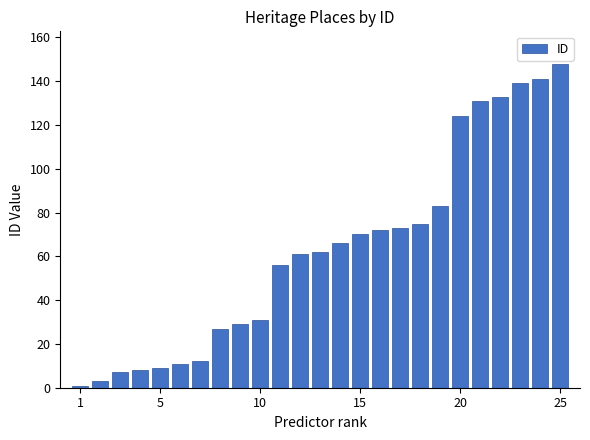

What is the value of the 12th bar from the left?

61